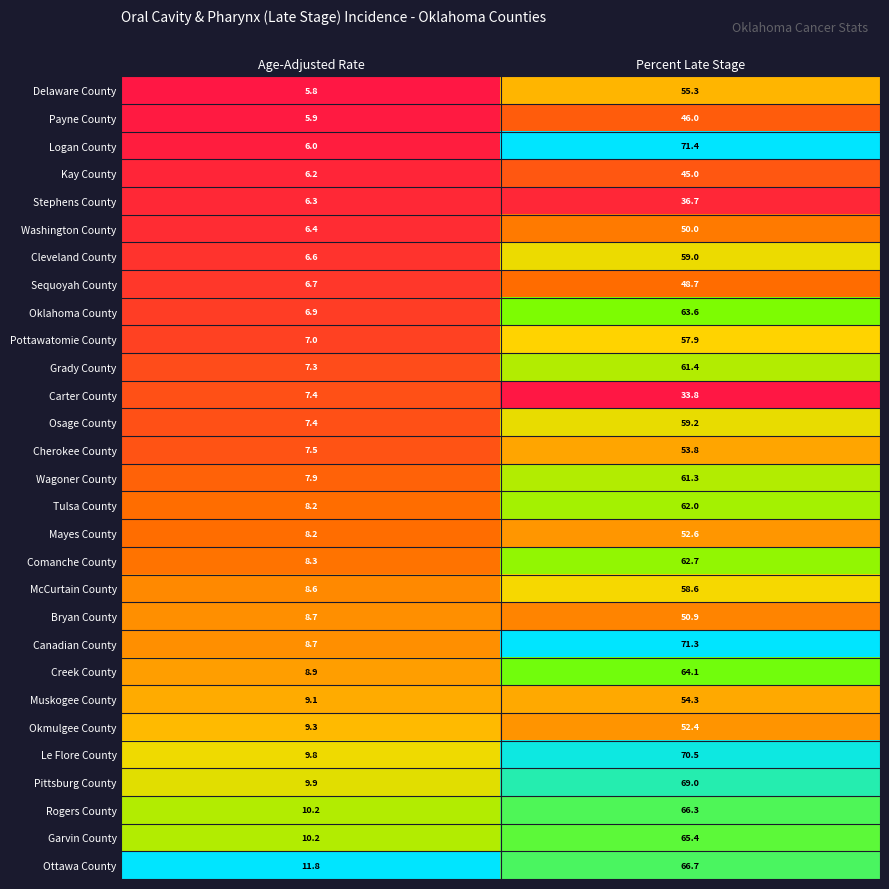

Which series has the widest spread of values?

Logan County